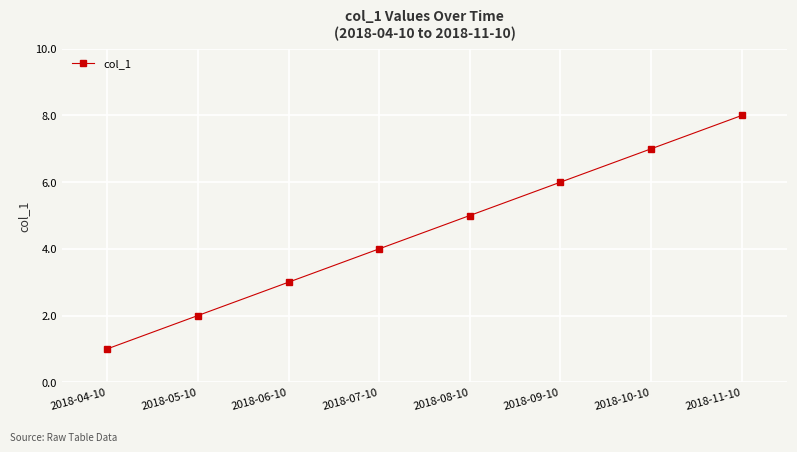

Which has a higher value, 2018-11-10 or 2018-10-10?

2018-11-10